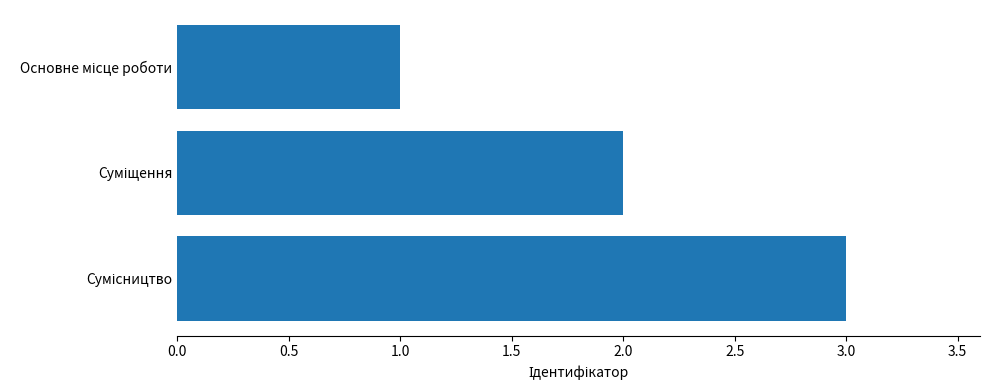

What is the maximum value shown in the chart?

3